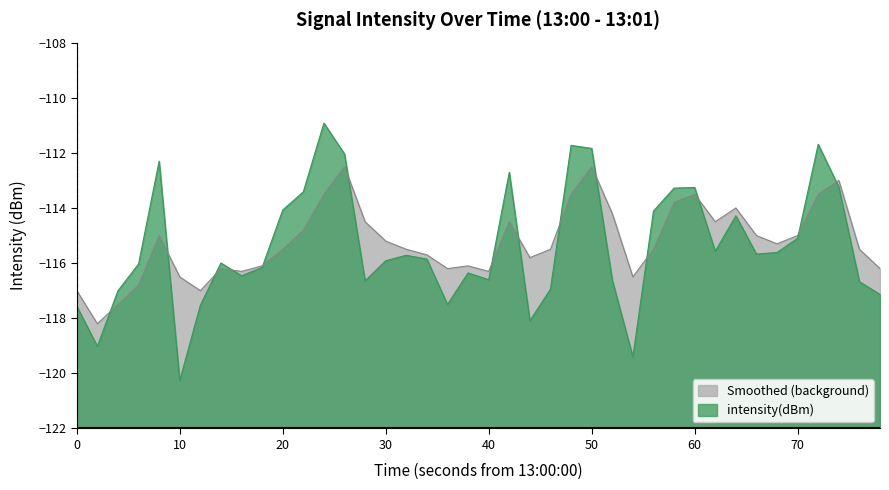

Which series ends up on top after the final intersection of intensity(dBm) and smoothed?

smoothed